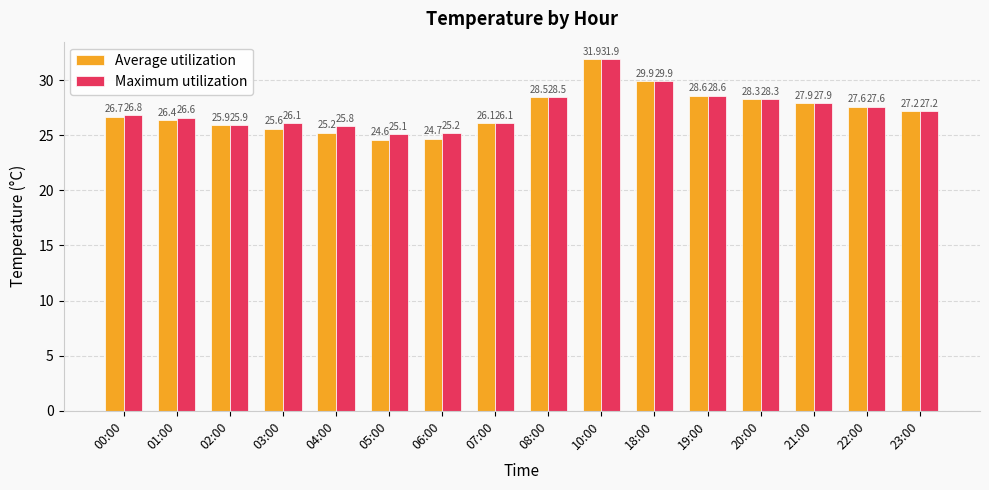

The value of Maximum utilization at 06:00 is 10.7. True or false?

False